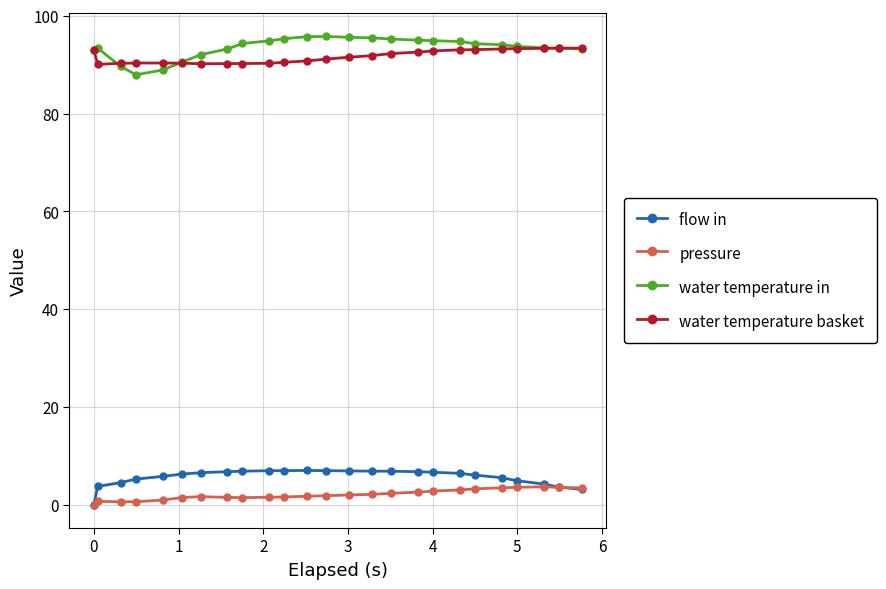

At how many categories does at least one series exceed 54?

25